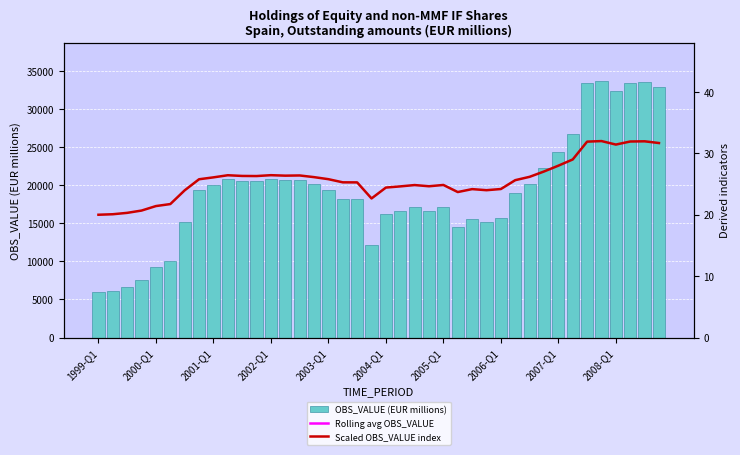

Which series has the largest total across all categories?

OBS_VALUE (EUR millions)